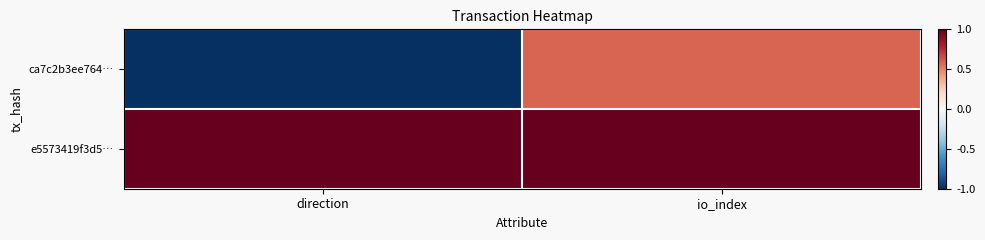

What is the spread (max minus min) of values at direction?

2.0